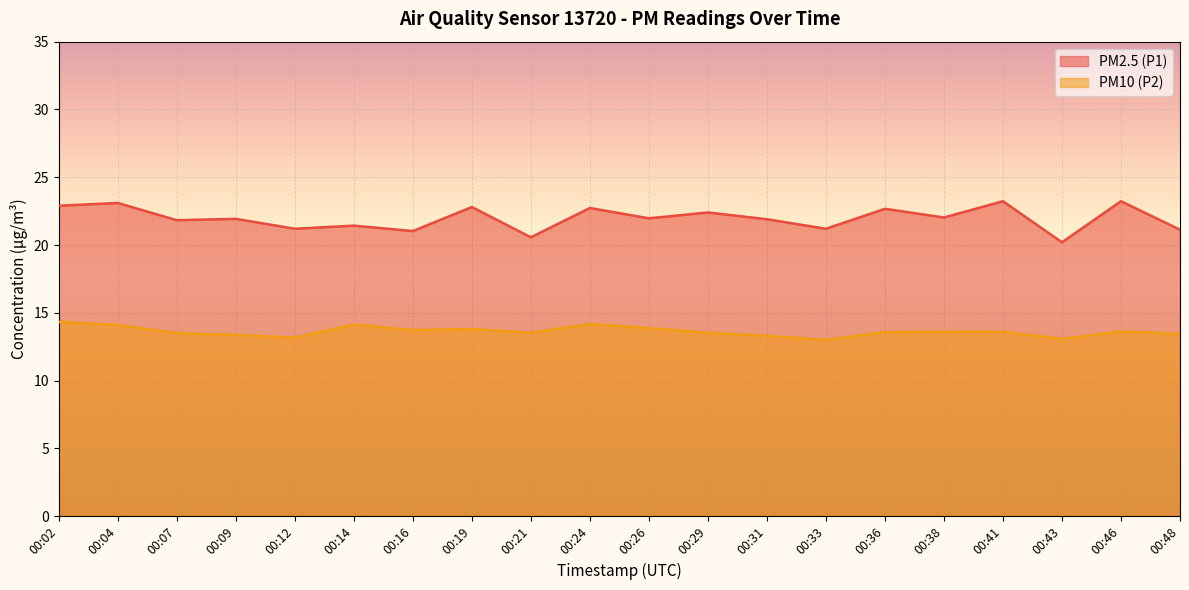

In PM2.5 (P1), how many points are lower than both neighbors (excluding endpoints)?

8